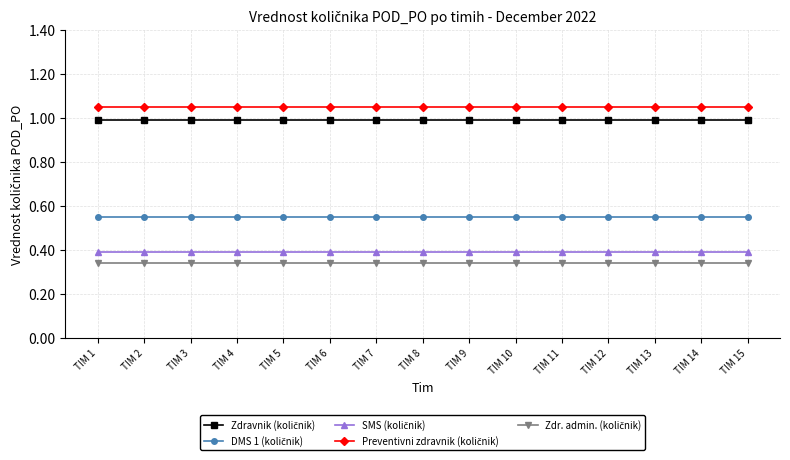

What is the difference between the highest and lowest values at TIM 8?

0.7